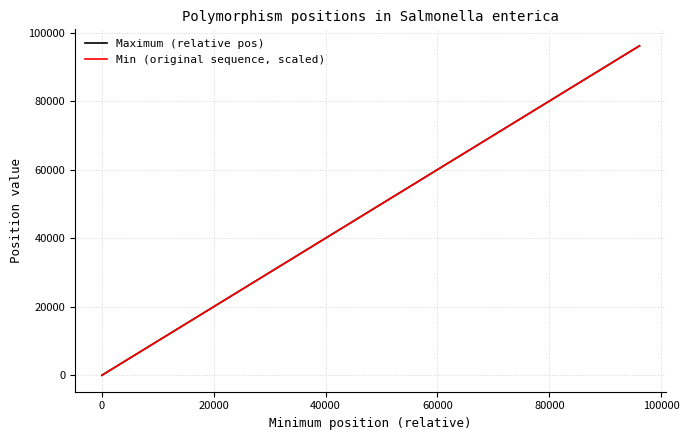

Which series has the largest range (max minus min)?

Min (original sequence, scaled)